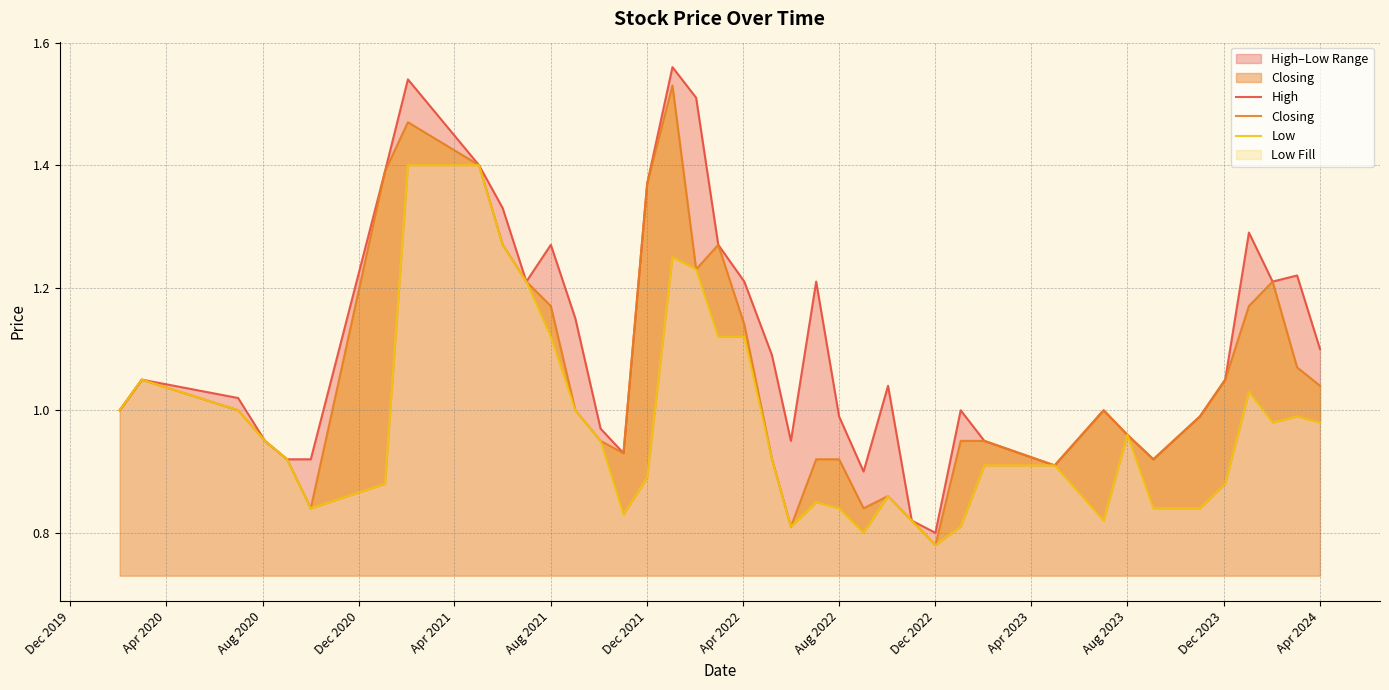

What is the minimum value shown in the chart?

0.8